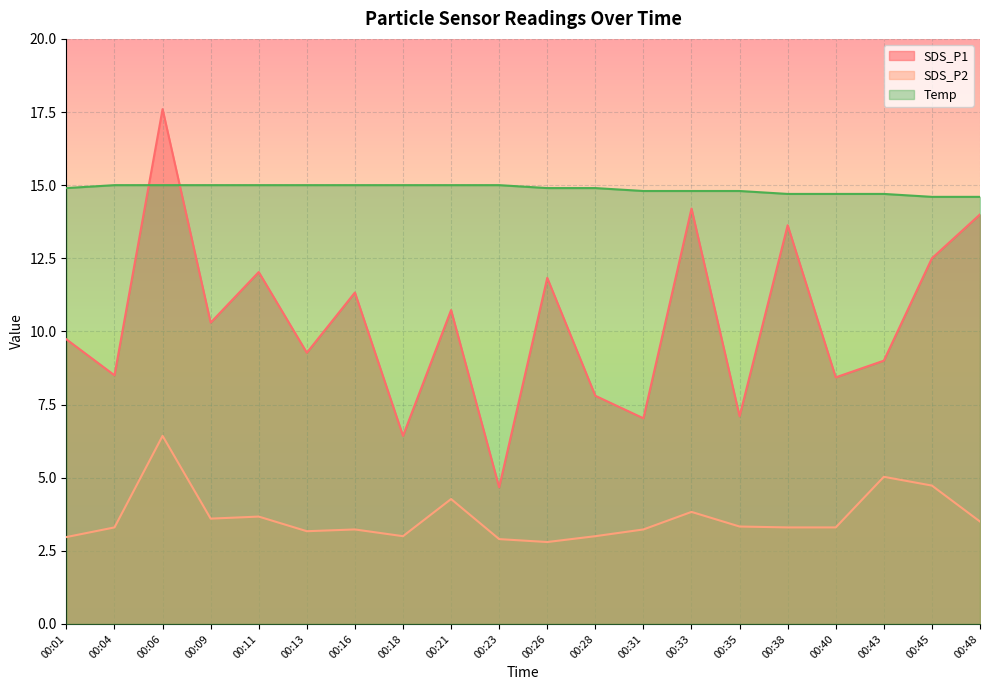

Reading left to right, transcribe all the data shown in this chart.

SDS_P1: 9.7	8.5	17.6	10.3	12.0	9.3	11.3	6.4	10.7	4.7	11.8	7.8	7.0	14.2	7.1	13.6	8.4	9.0	12.5	14.0
SDS_P2: 3.0	3.3	6.4	3.6	3.7	3.2	3.2	3.0	4.3	2.9	2.8	3.0	3.2	3.8	3.3	3.3	3.3	5.0	4.7	3.5
Temp: 14.9	15.0	15.0	15.0	15.0	15.0	15.0	15.0	15.0	15.0	14.9	14.9	14.8	14.8	14.8	14.7	14.7	14.7	14.6	14.6